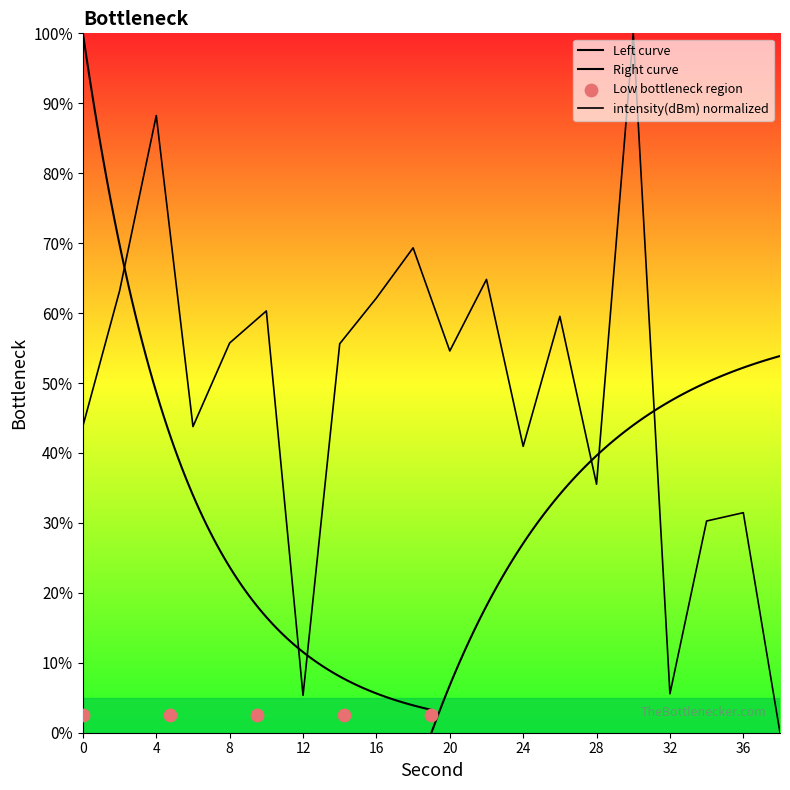

What is the ratio of the value at 14 to the value at 30?

0.6